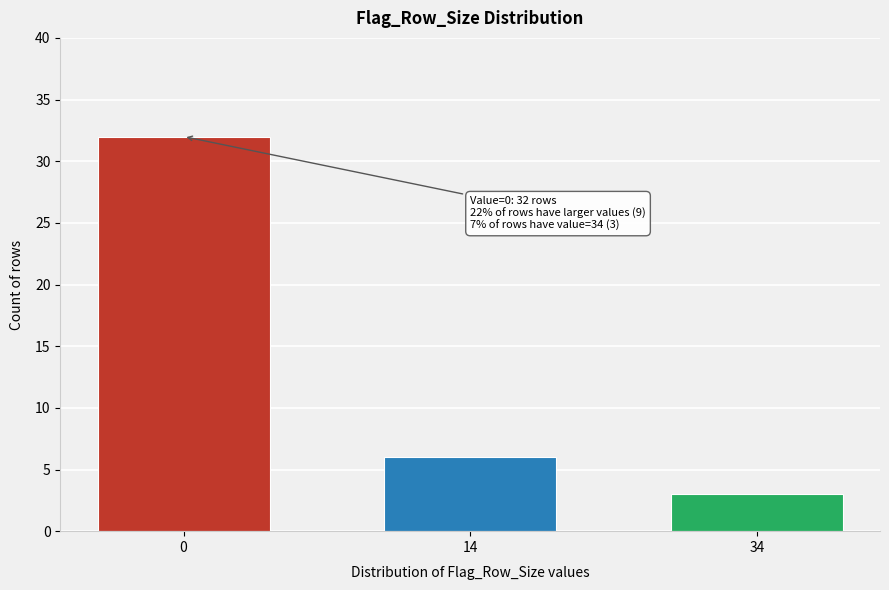

Reading right to left, extract all data points from this chart.

3	6	32